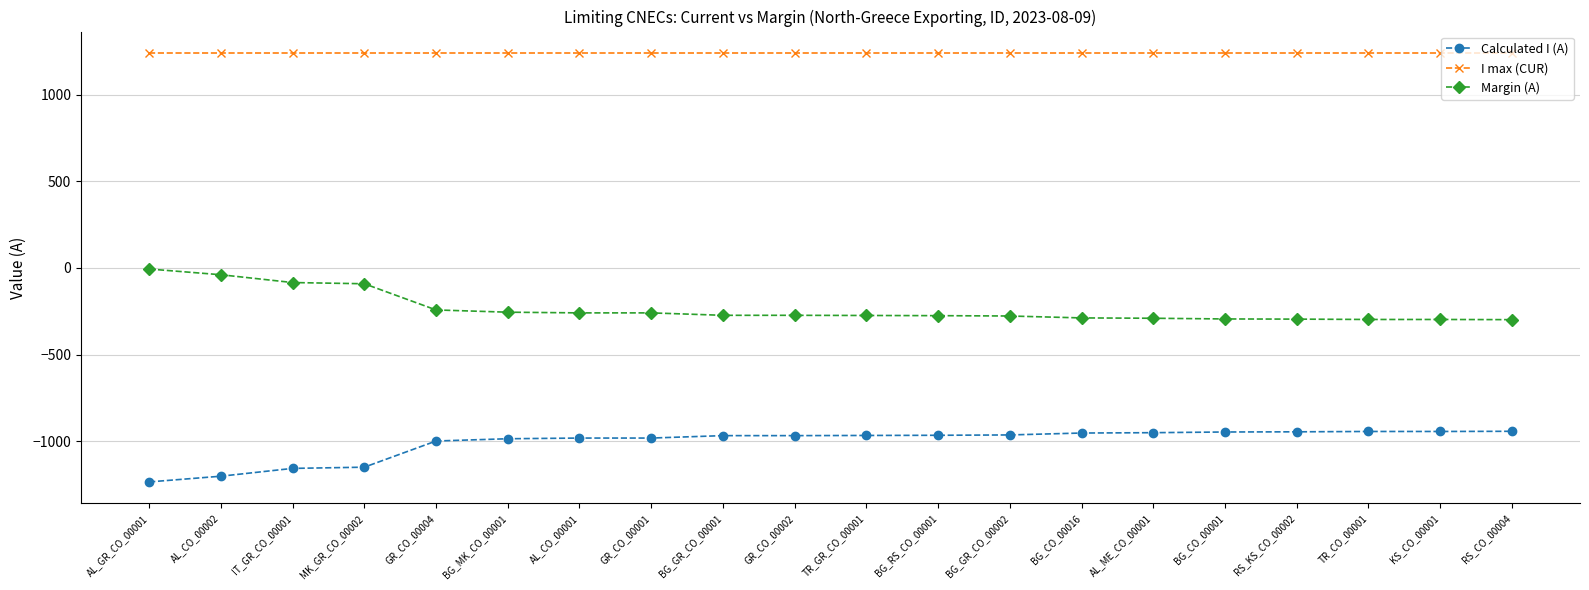

Rank the series by their maximum value, from lowest to highest.

Calculated I (A), Margin (A), I max (CUR)